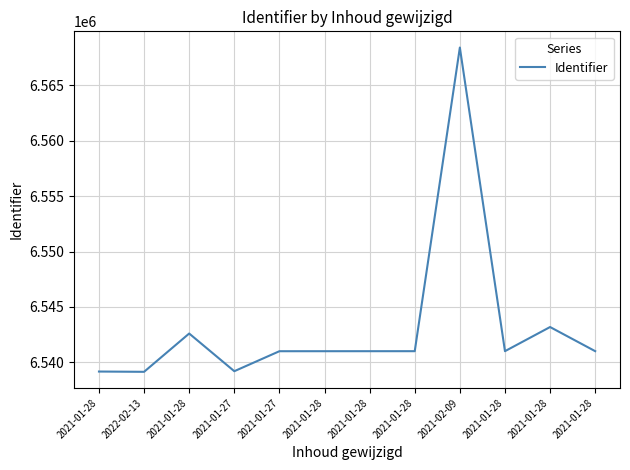

How many lines are shown in the chart?

1